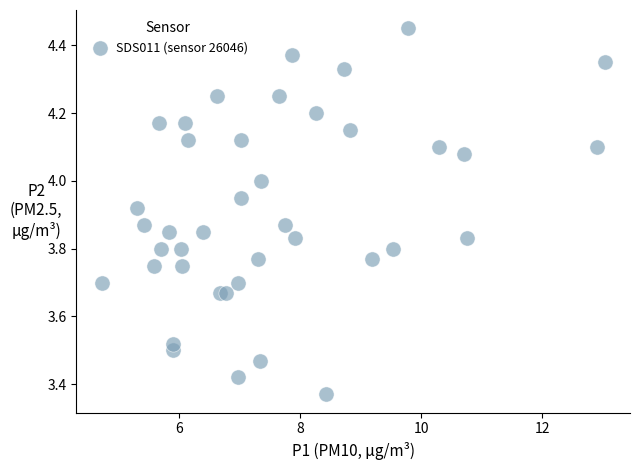

What is the range of X values (max minus min)?

8.3